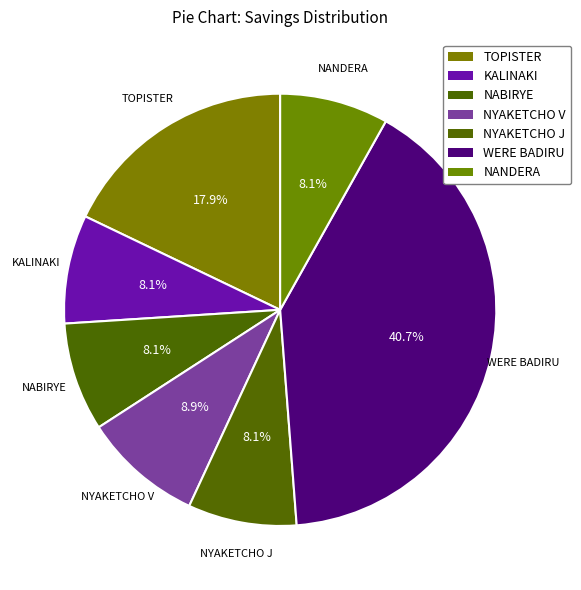

What is the ratio of the value at NYAKETCHO J to the value at KALINAKI?

1.0